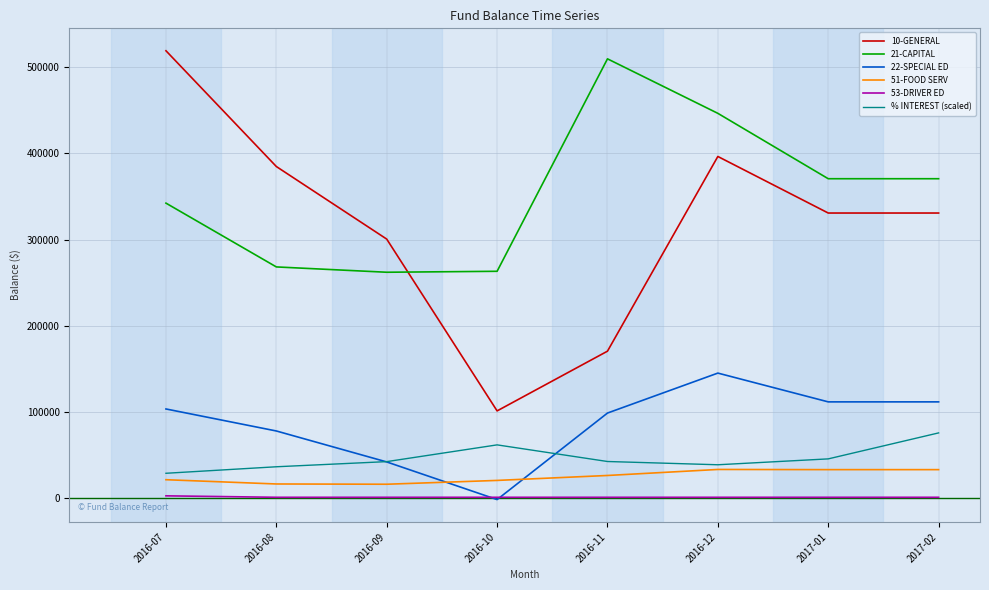

Which series has the largest total across all categories?

21-CAPITAL